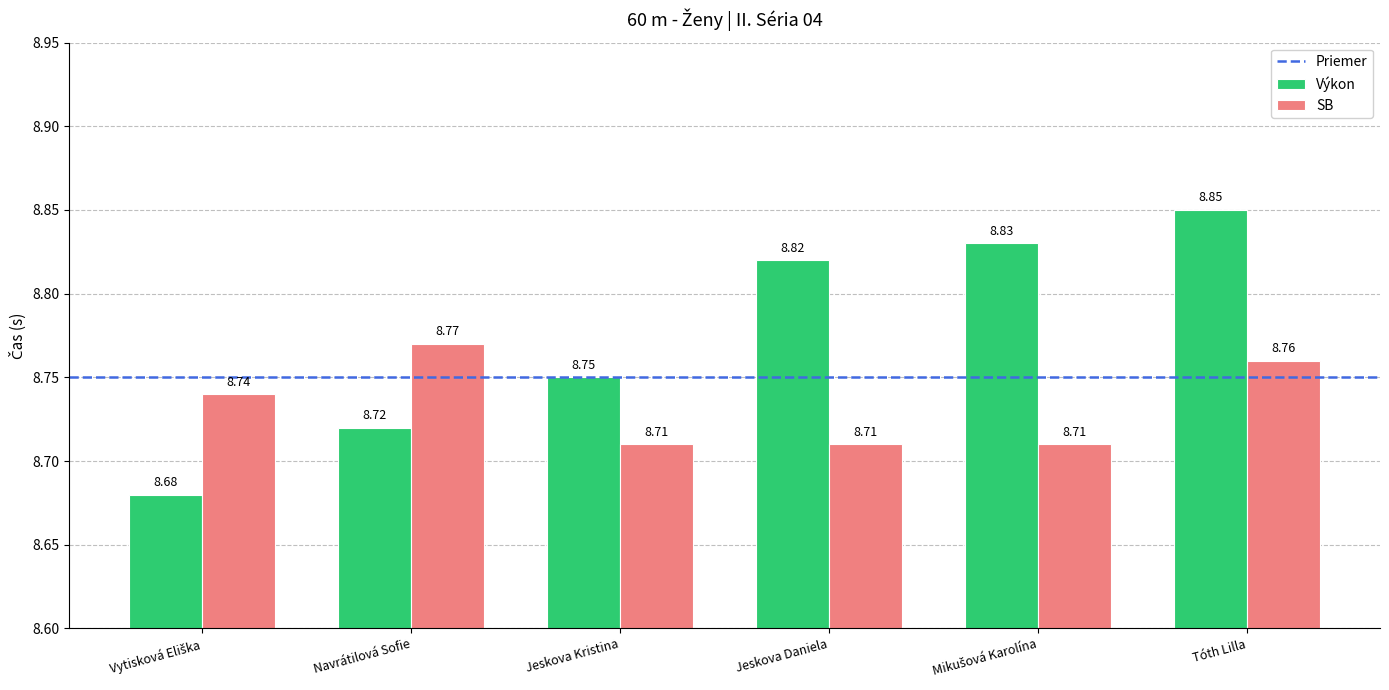

Does the chart contain any negative values?

No